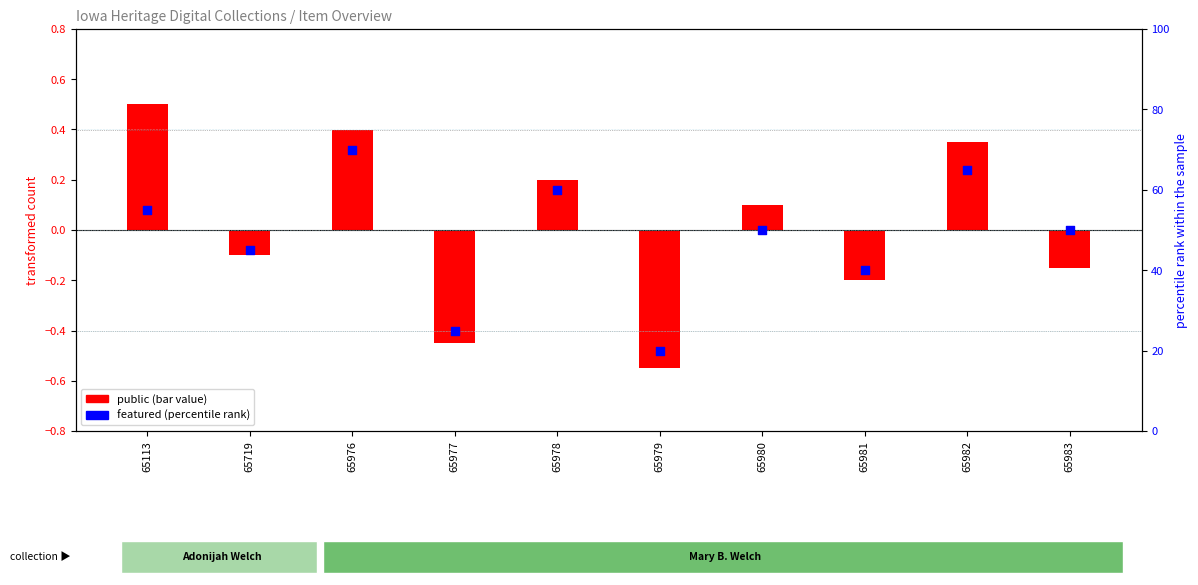

Approximately how many times larger is the value at 65983 compared to 65979?

2.5